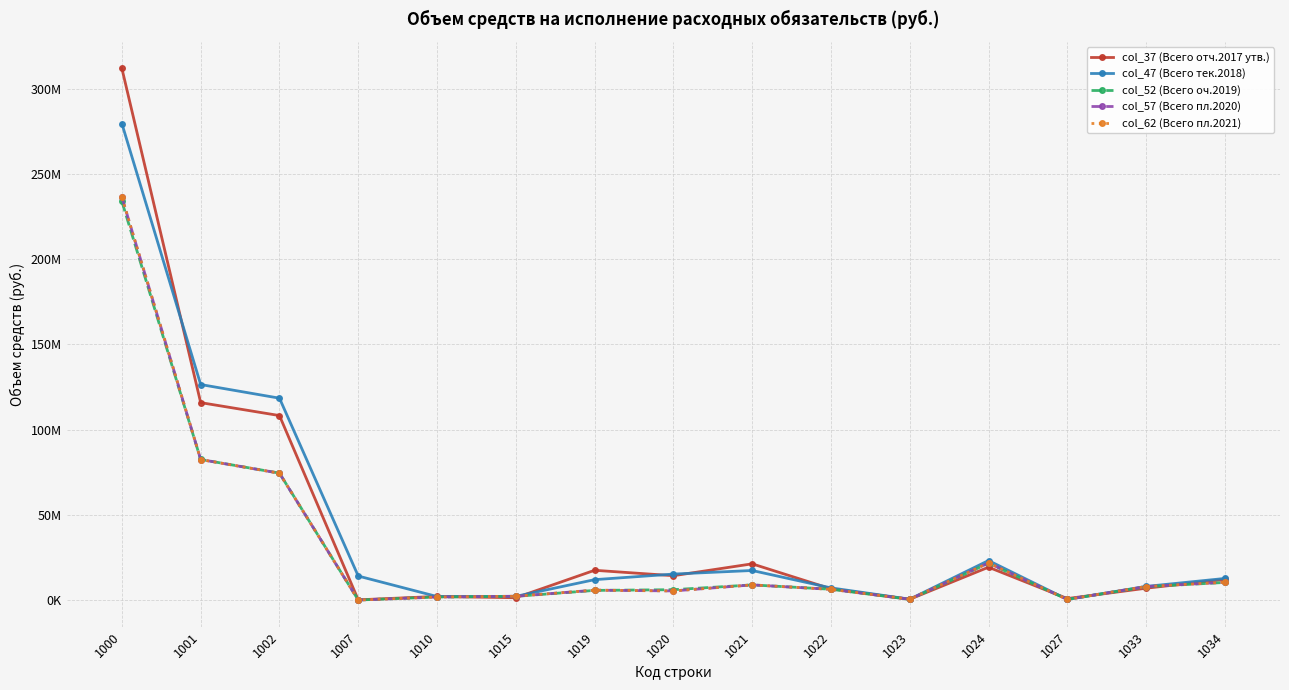

Does the chart have visible grid lines?

Yes